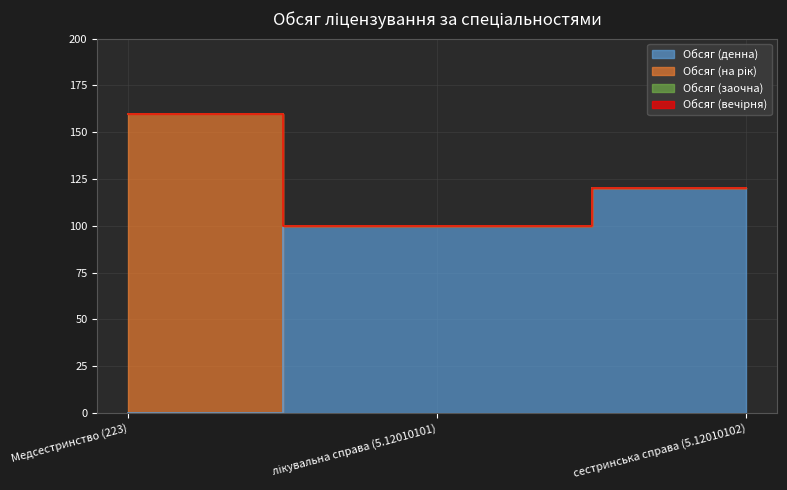

How many lines are shown in the chart?

4